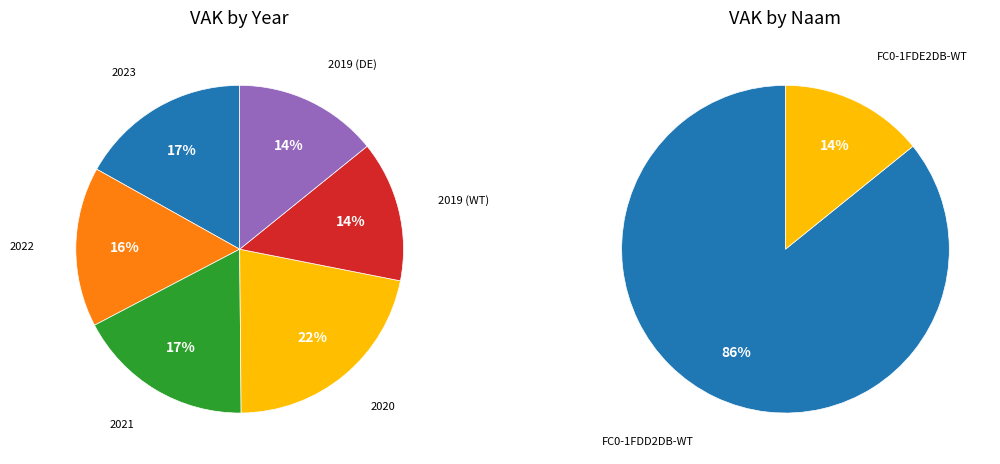

Approximately how many times larger is the value at 2022 (FC0-1FDD2DB-WT) compared to 2021 (FC0-1FDD2DB-WT)?

0.9